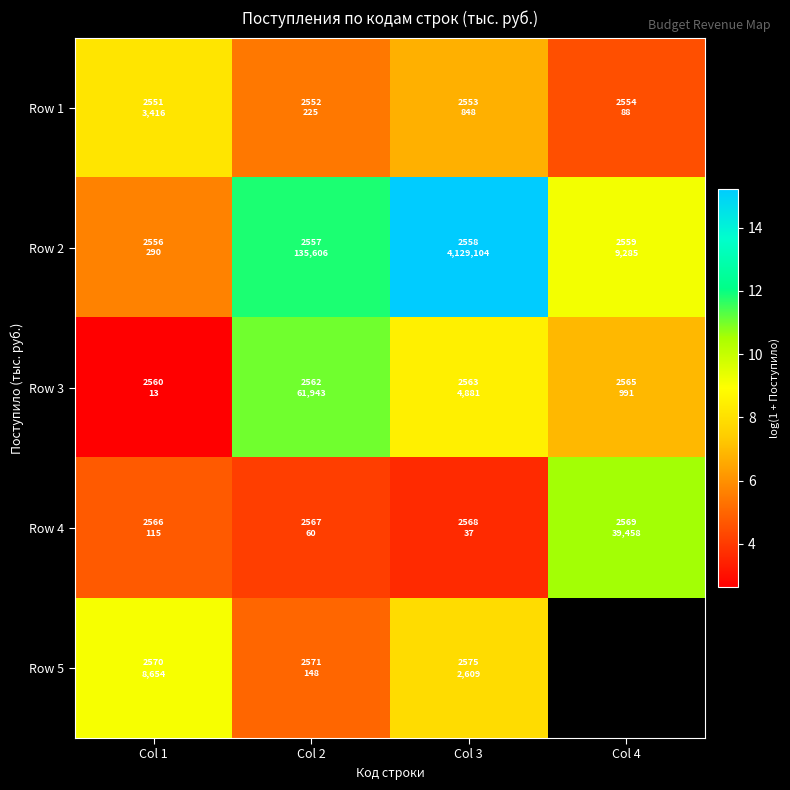

What is the difference between the second highest and minimum values in the Row 4 series?

1.1